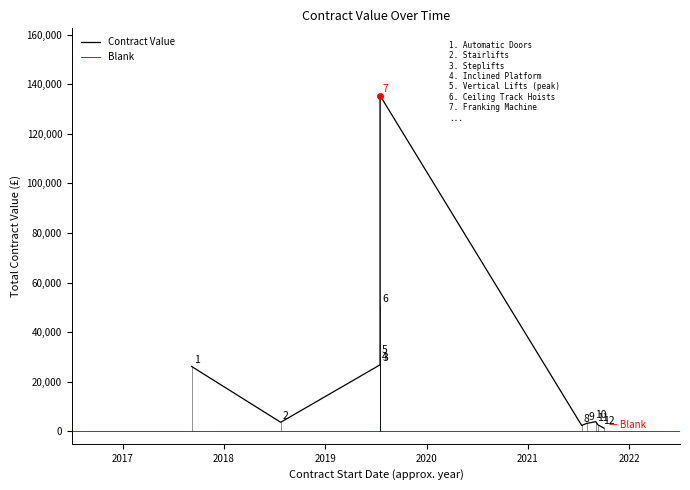

What is the ratio of the value at 2021-08 to the value at 2021-10?

2.5